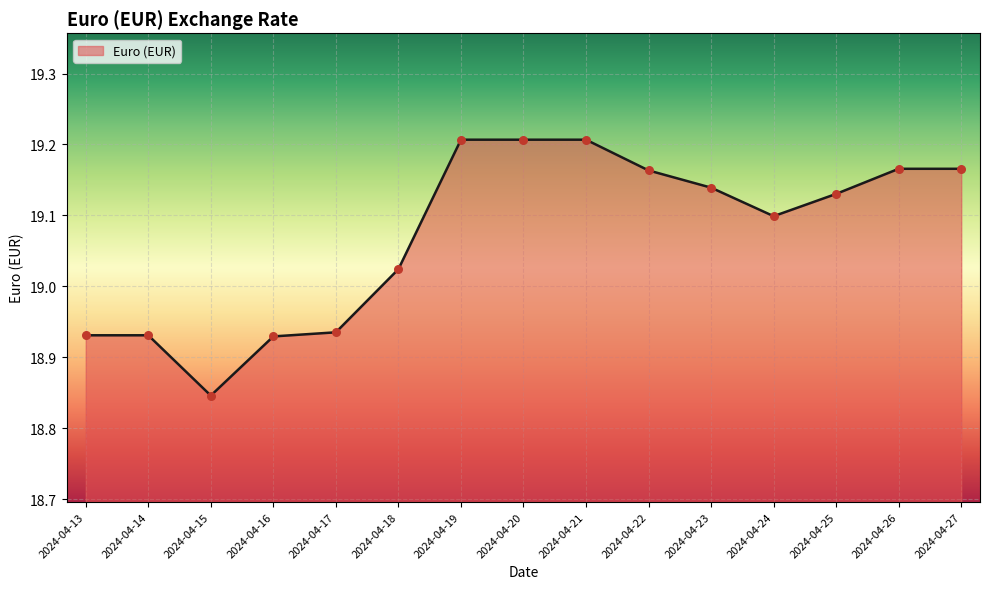

What is the ratio of the value at 2024-04-15 to the value at 2024-04-26?

1.0